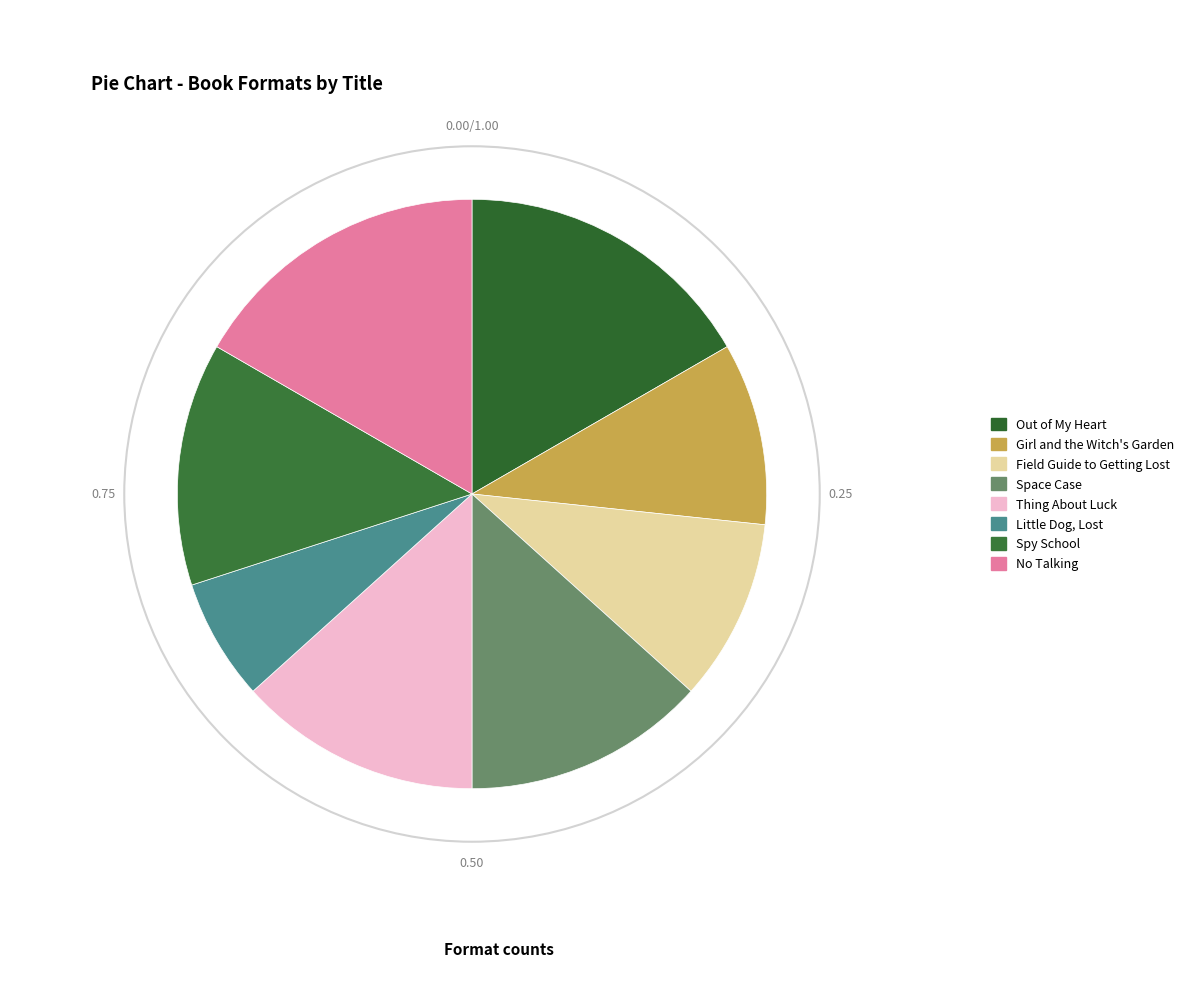

Count the number of slices in the pie.

8